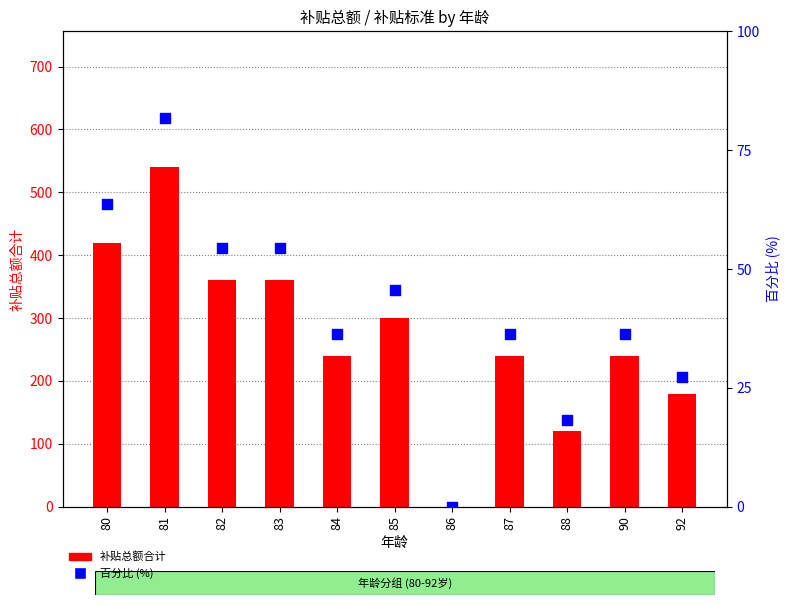

At which category is the sum across all series the highest?

81